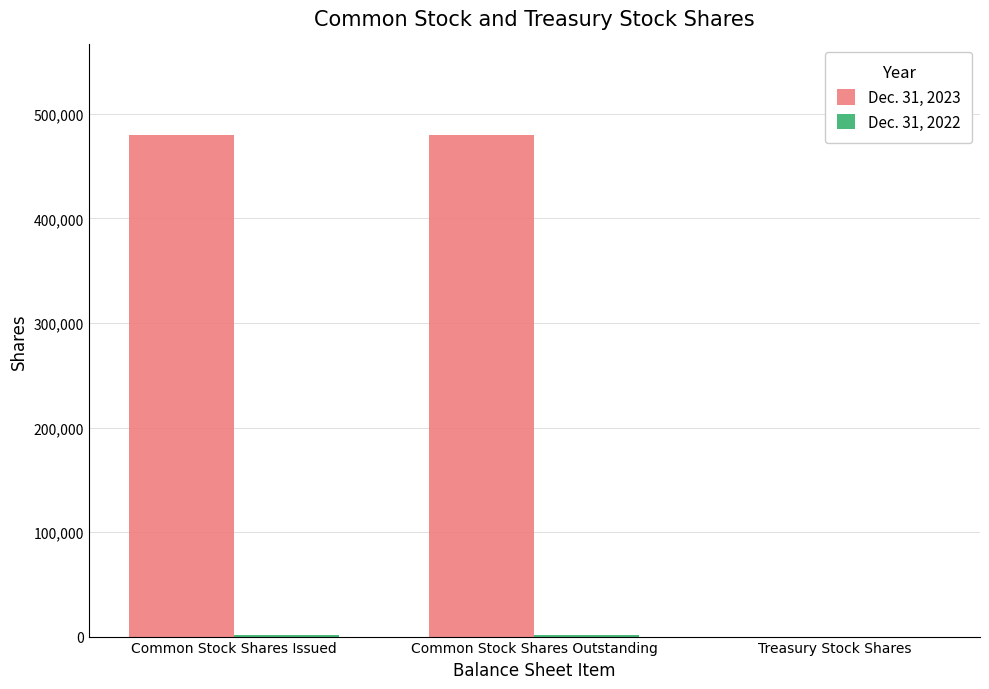

The value of Dec. 31, 2023 at Common Stock Shares Issued is 230834. True or false?

False